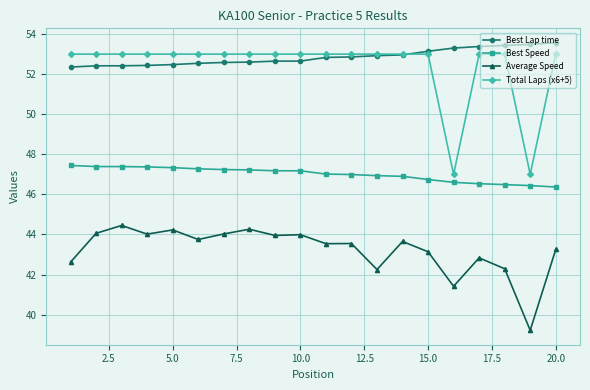

What is the minimum value for Best Speed?

46.4